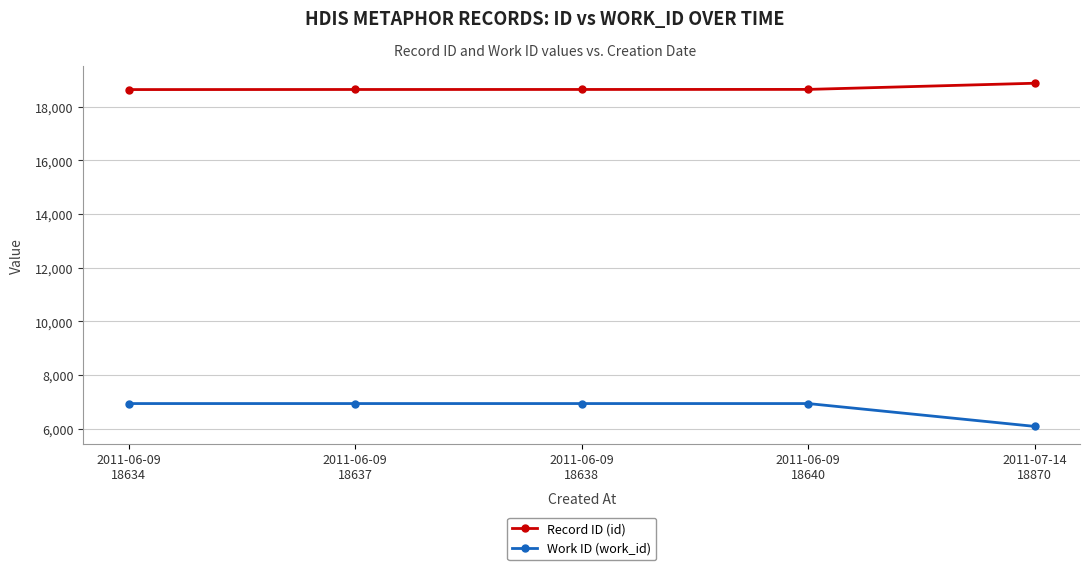

How many values in the Record ID (id) series are below 18638?

2